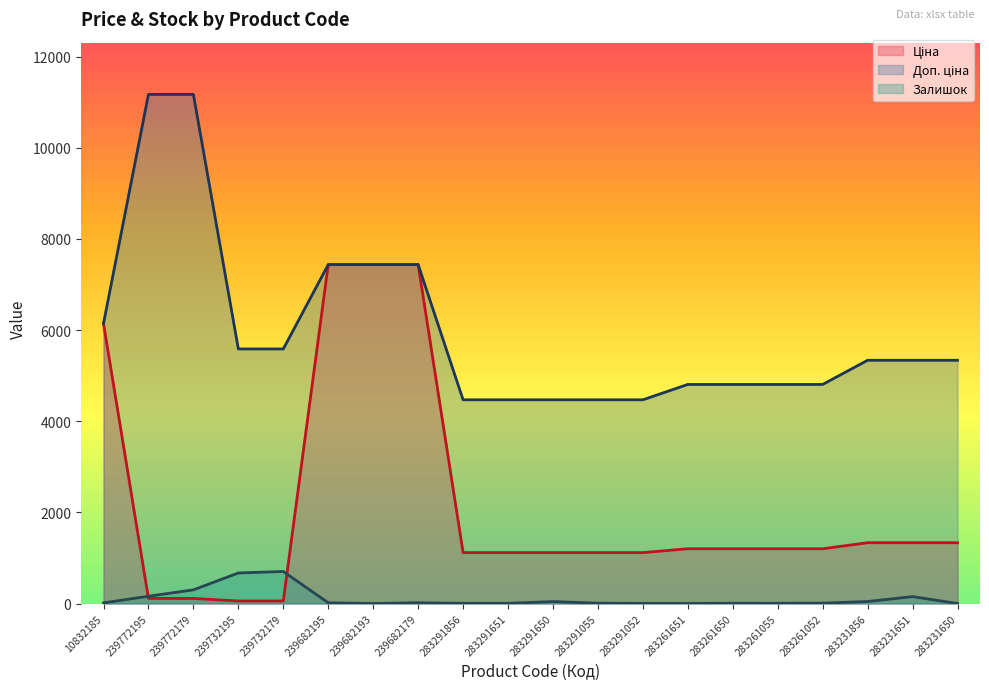

Count the number of data series in this chart.

3